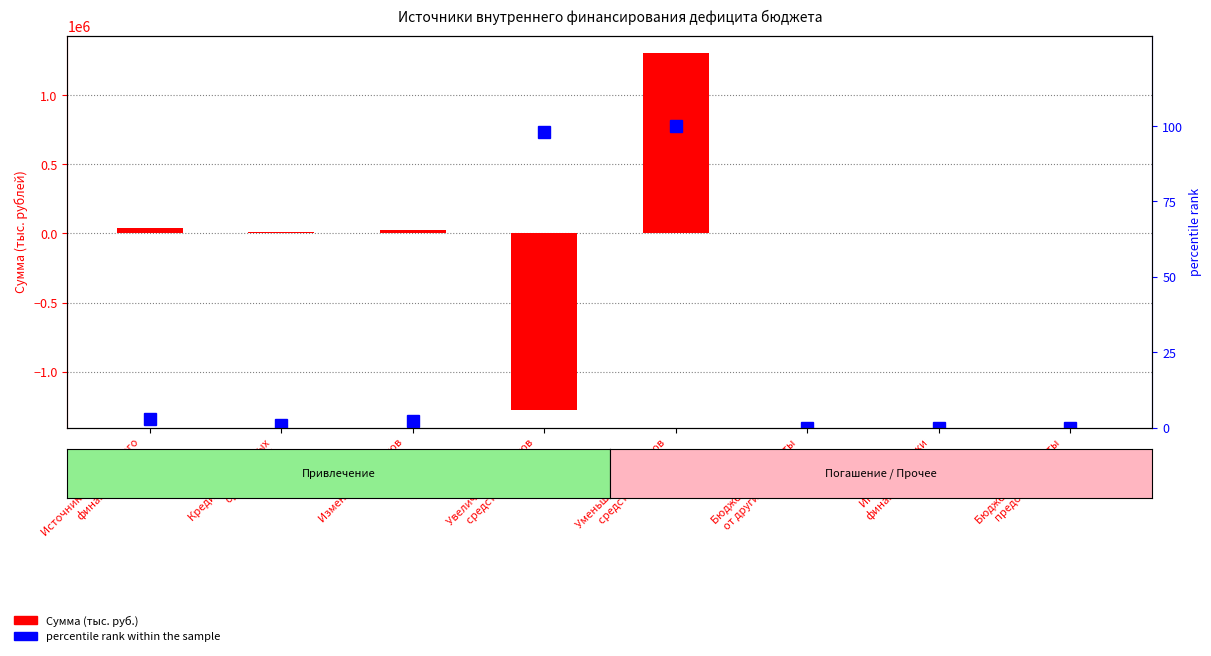

Which series changed the most between Источники внутреннего
финансирования and Кредиты кредитных
организаций?

Сумма